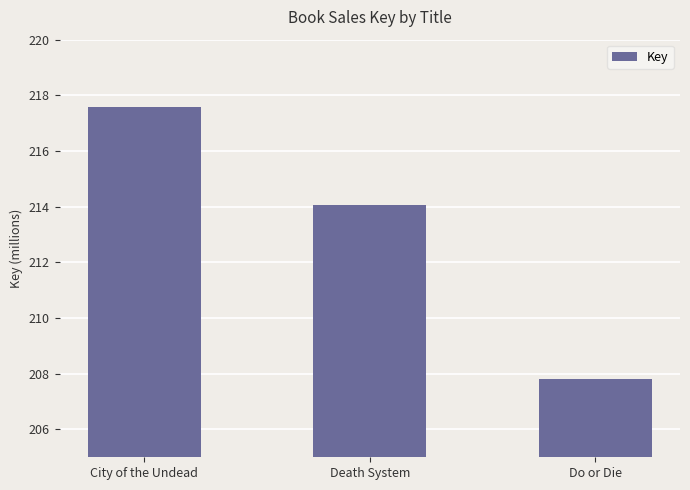

Reading right to left, extract all data points from this chart.

Do or Die=207.8	Death System=214.1	City of the Undead=217.6